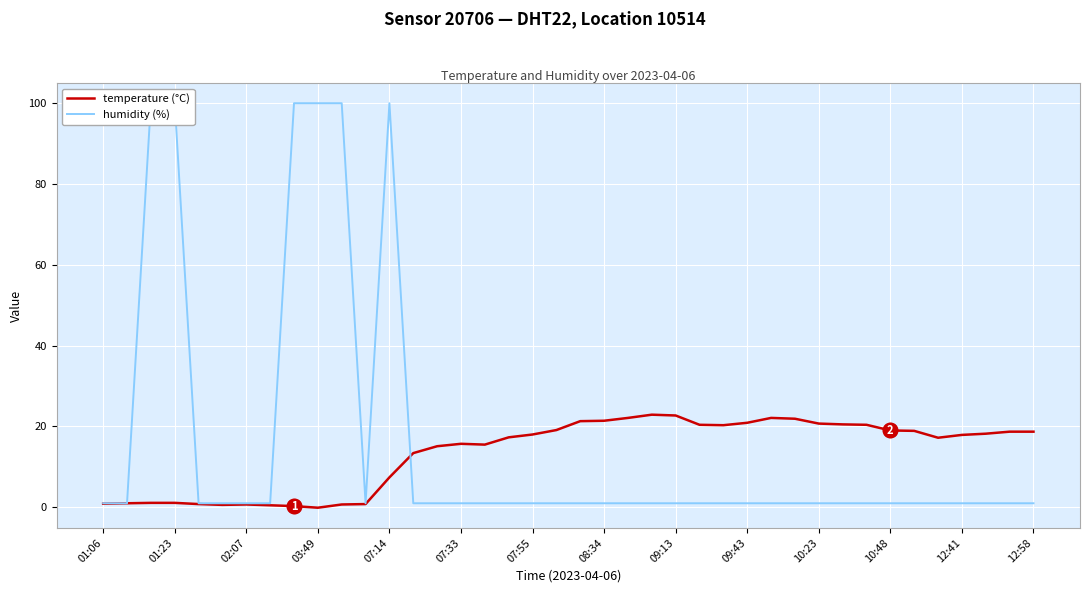

What is the maximum value for temperature (°C)?

22.9